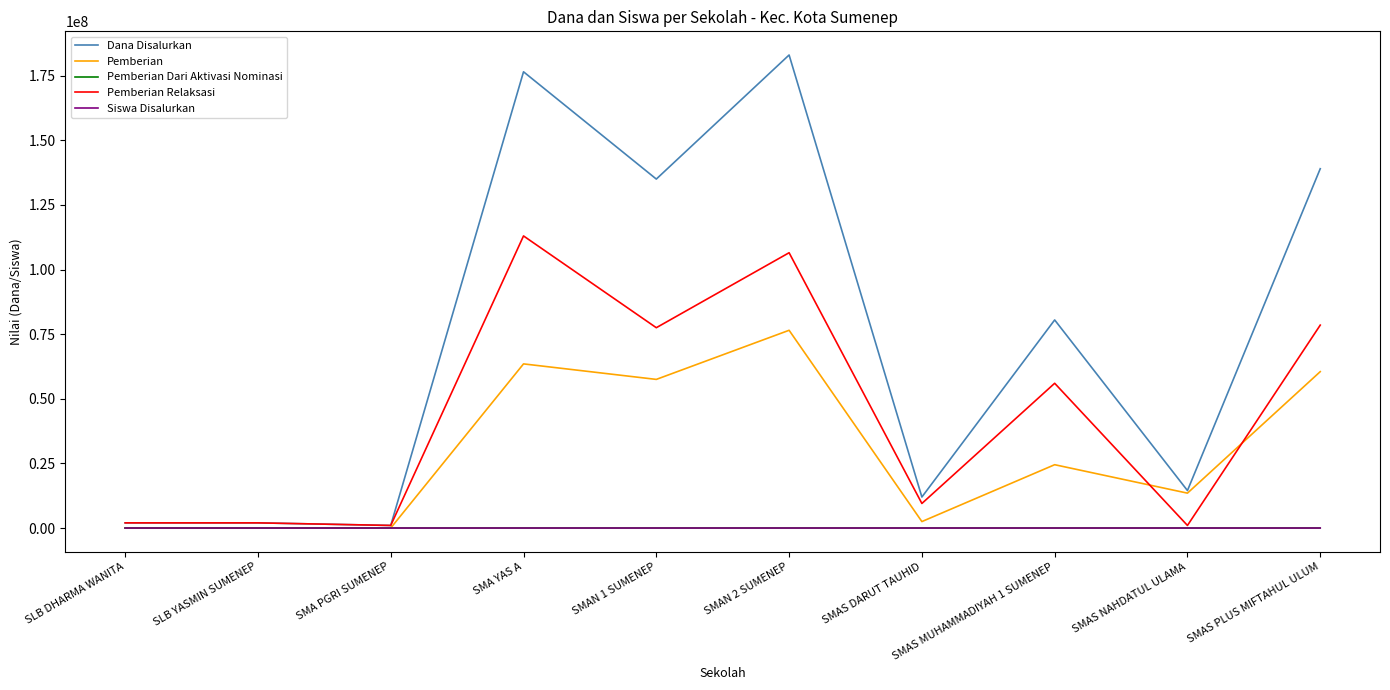

Count the number of categories in the chart.

10